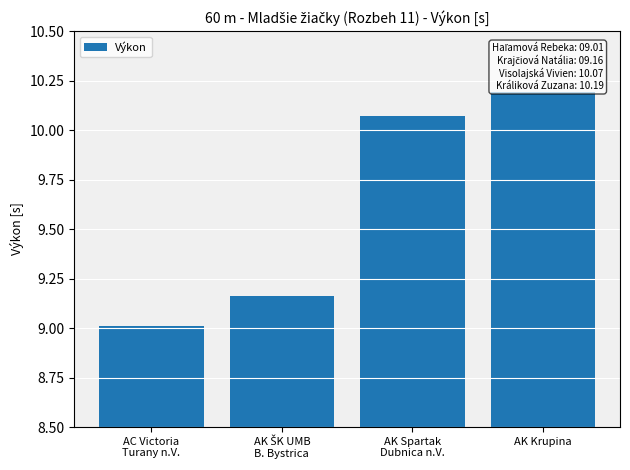

Which label corresponds to the largest value in the chart?

AK Krupina